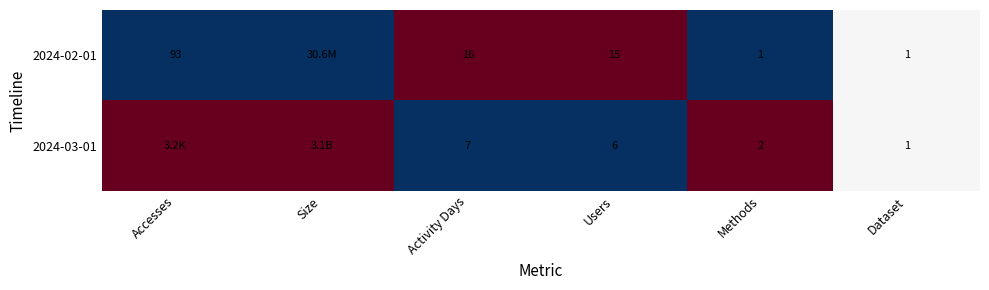

Is the value of 2024-03-01 at Users greater than the value of 2024-02-01 at Activity Days?

No